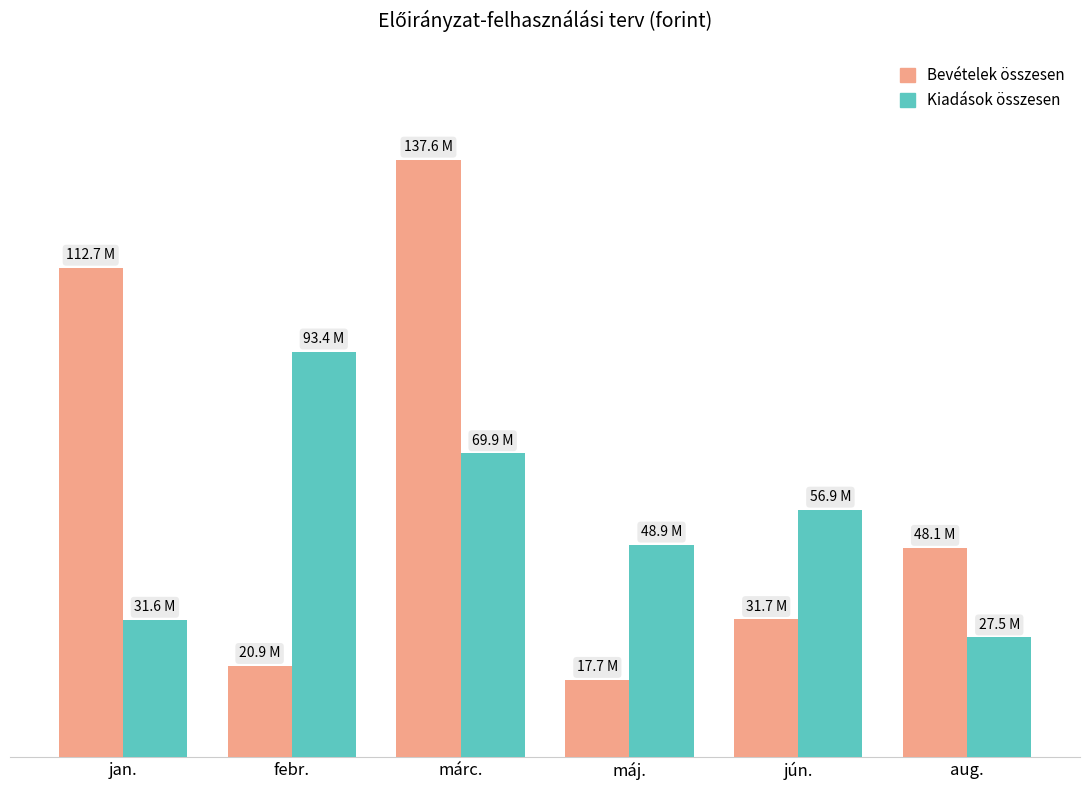

Reading left to right, list all the values displayed in this chart.

Bevételek összesen: 112693566	20922423	137596782	17709511	31733494	48136341
Kiadások összesen: 31564878	93394419	69945069	48895039	56944119	27504019